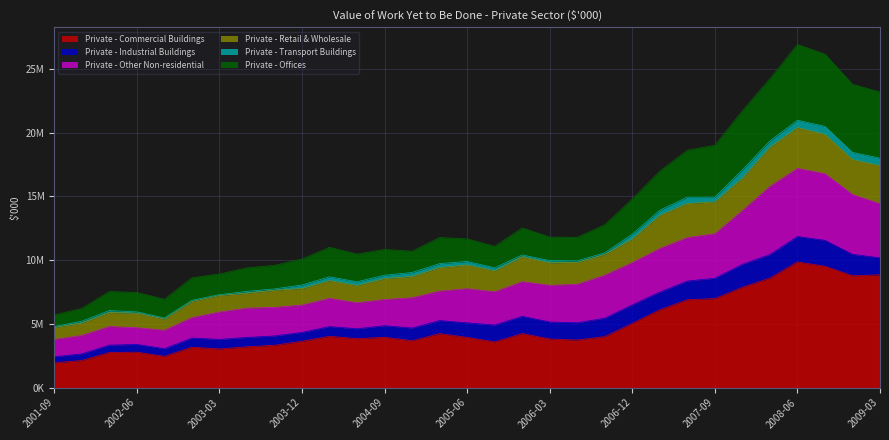

What are all the series names shown in the legend?

Private - Commercial Buildings, Private - Industrial Buildings, Private - Other Non-residential, Private - Retail & Wholesale, Private - Transport Buildings, Private - Offices